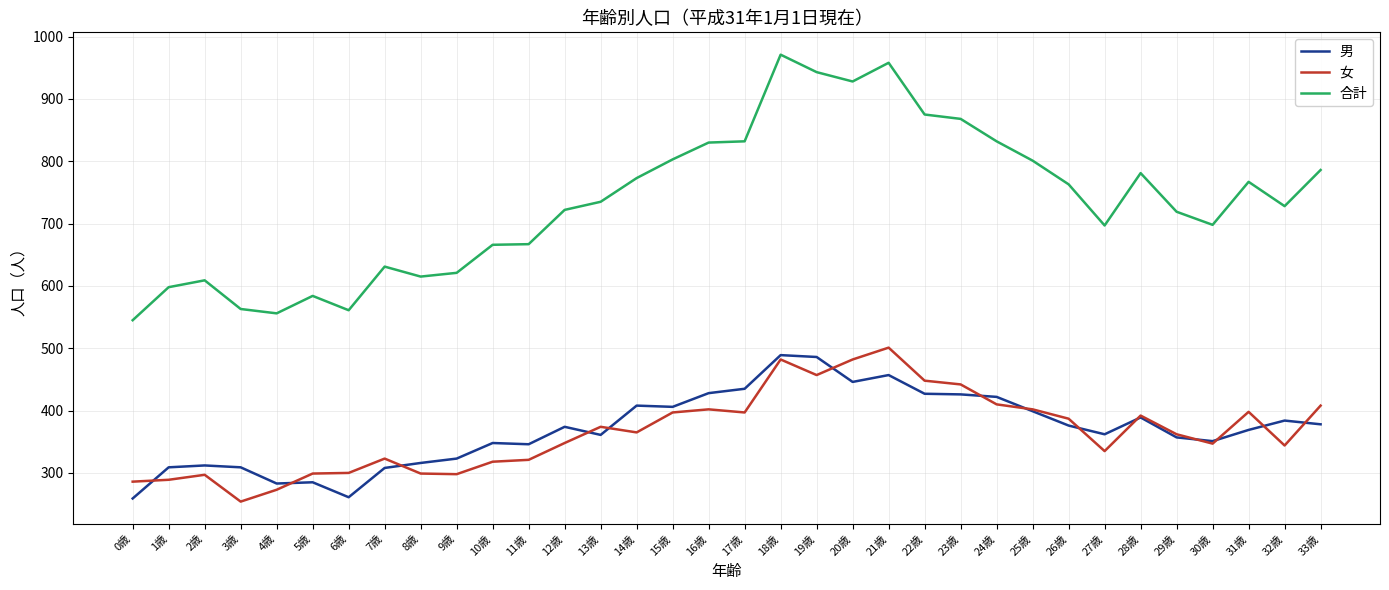

Is the value of 合計 at 25歳 greater than the value of 女 at 26歳?

Yes